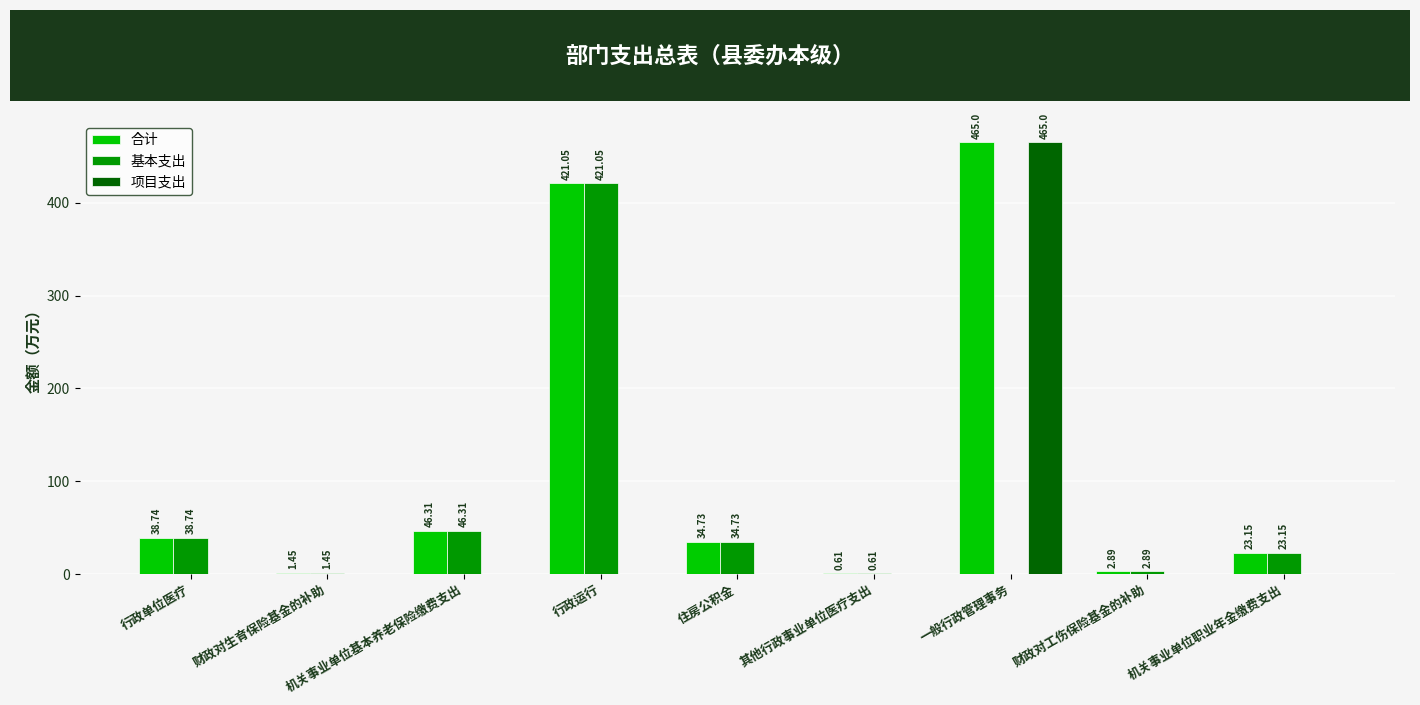

What is the total value across all series at 财政对生育保险基金的补助?

2.9